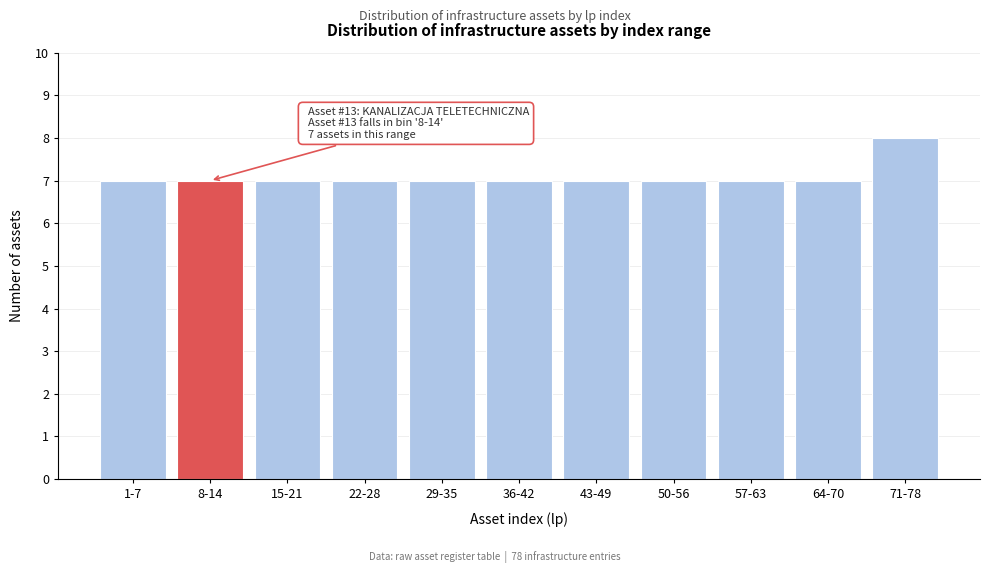

Reading left to right, extract all data points from this chart.

7	7	7	7	7	7	7	7	7	7	8